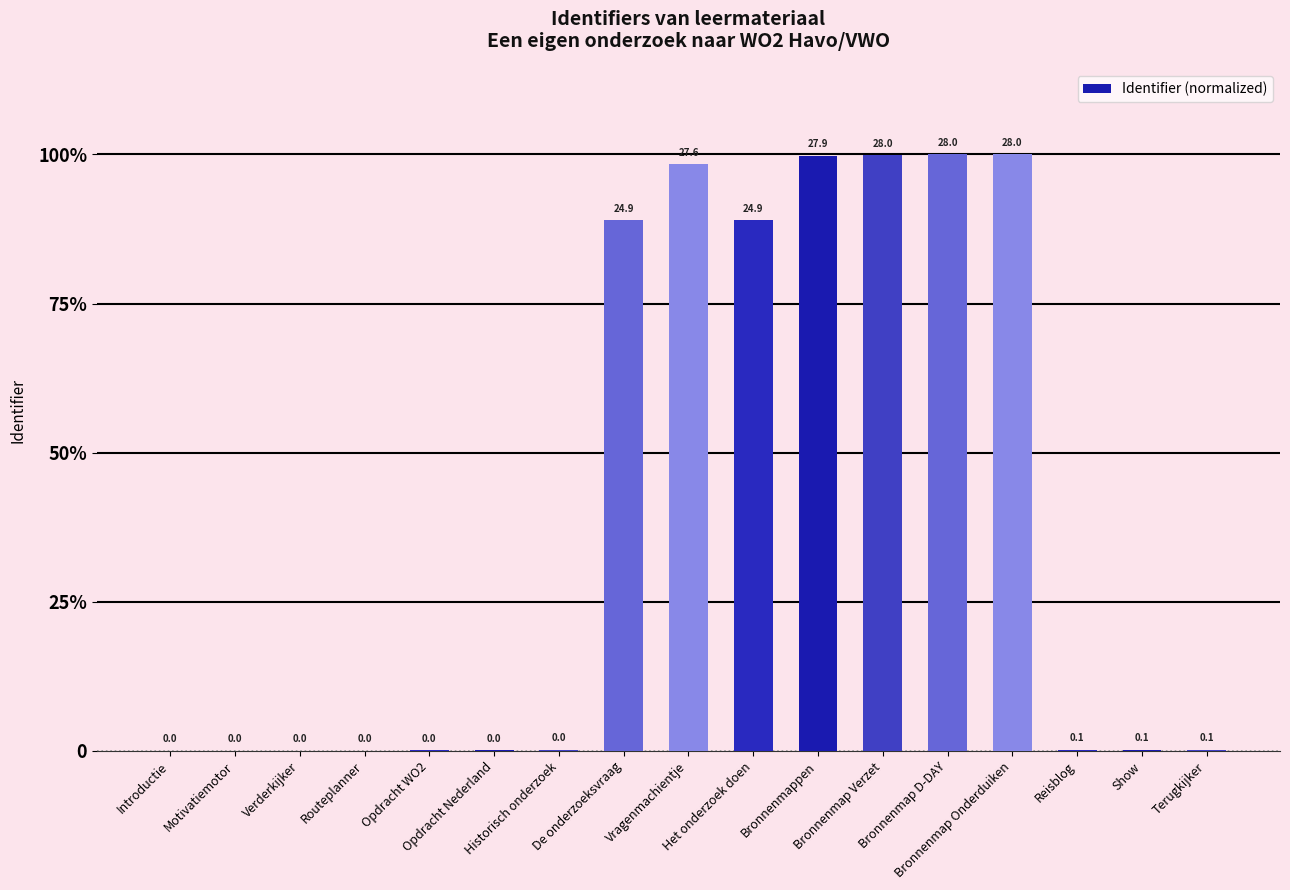

What is the value of the 9th bar from the left?

27.6